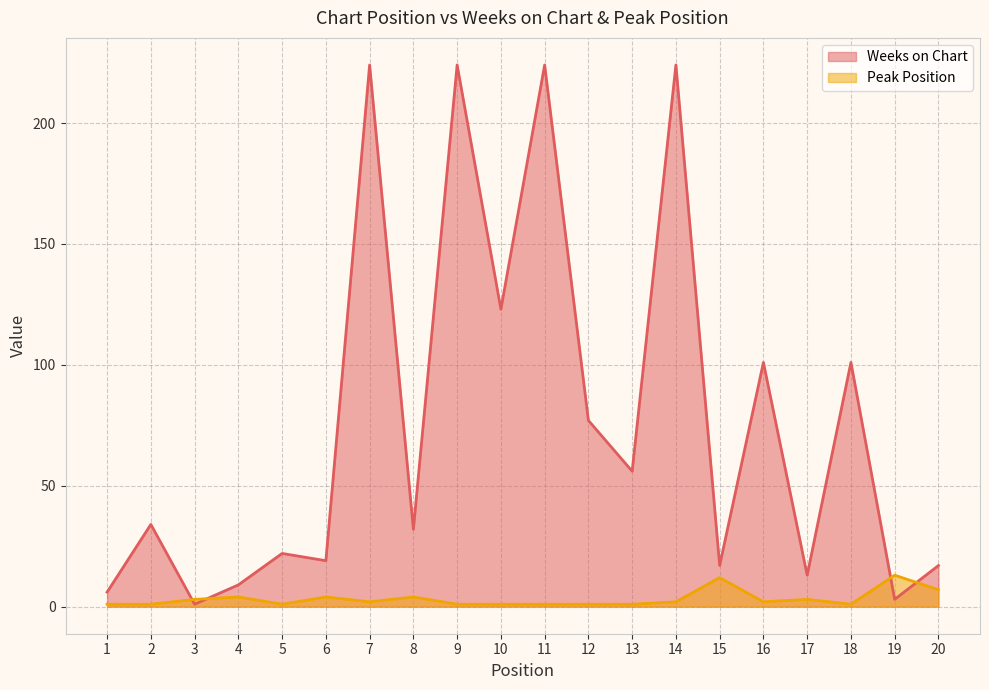

What is the difference between the highest and lowest values at 13?

55